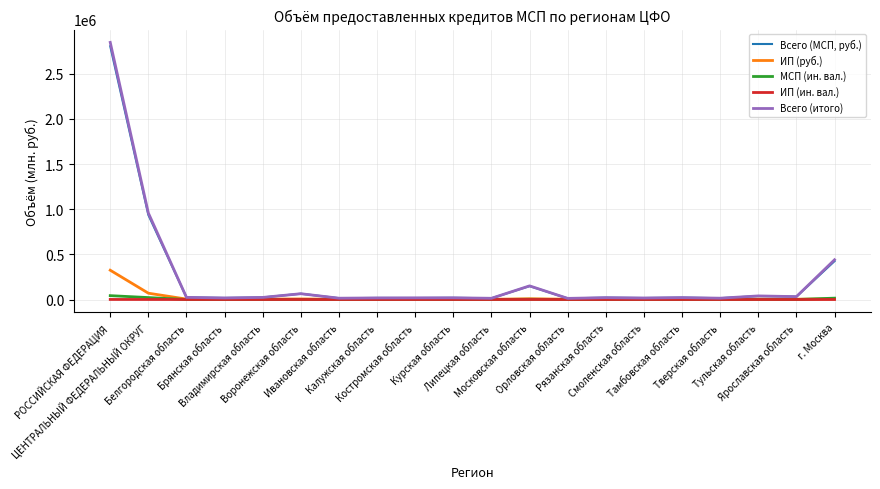

List the series in order of their peak value, highest first.

Всего (итого), Всего (МСП, руб.), ИП (руб.), МСП (ин. вал.), ИП (ин. вал.)